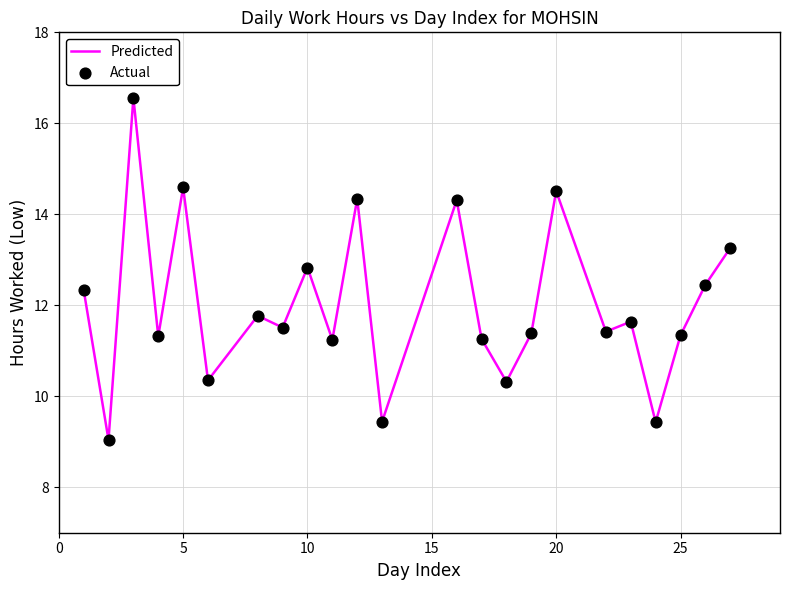

What is the greatest value displayed?

16.6